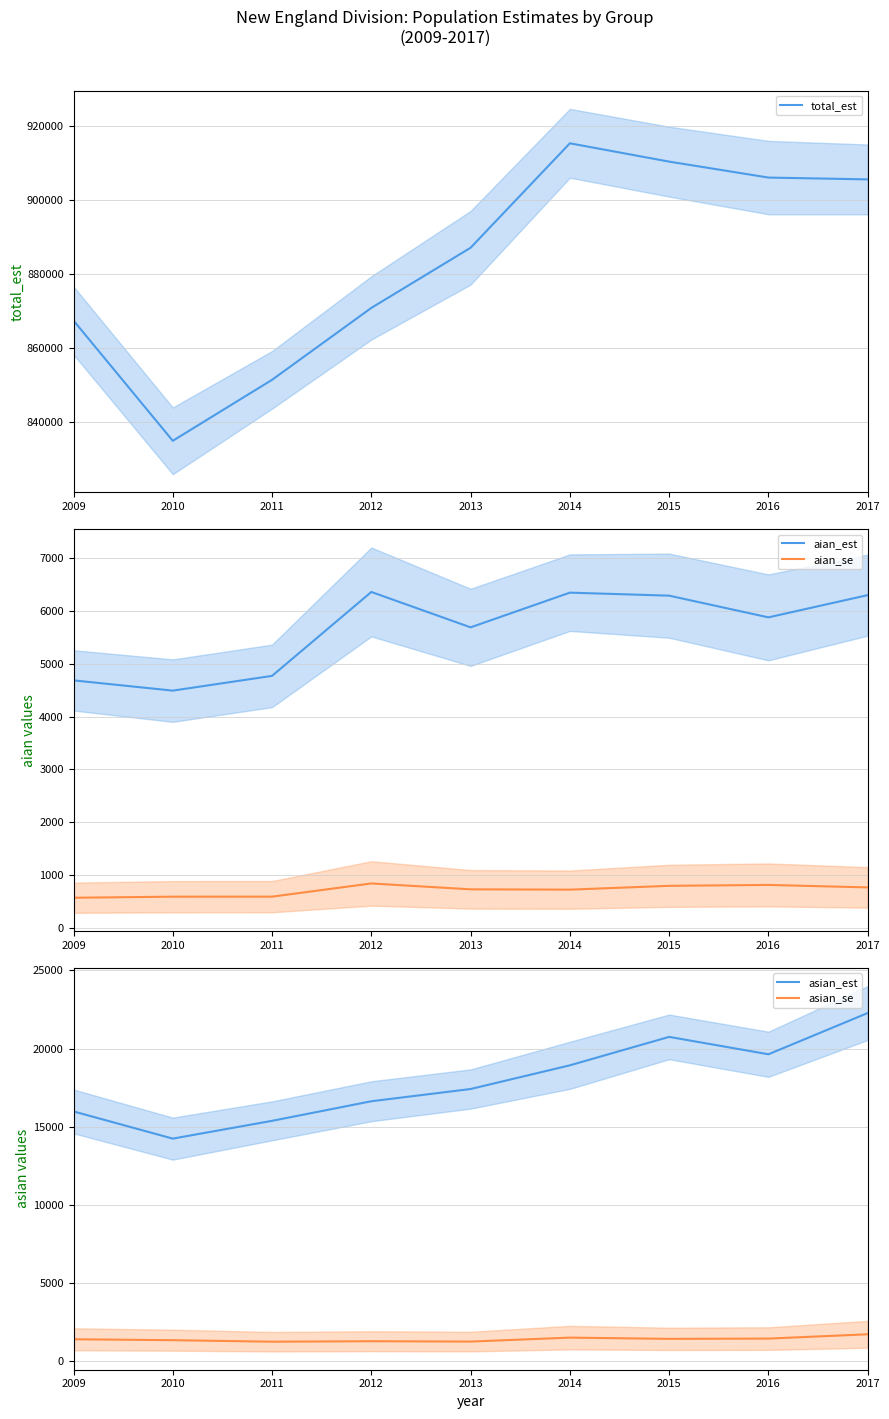

Reading right to left, list all the values displayed in this chart.

total_est: 2017=905611.0	2016=906107.0	2015=910419.0	2014=915379.0	2013=887115.0	2012=870835.0	2011=851378.0	2010=834874.0	2009=867422.0
aian_est: 2017=6301.0	2016=5880.0	2015=6291.0	2014=6348.0	2013=5691.0	2012=6361.0	2011=4772.0	2010=4493.0	2009=4687.0
aian_se: 2017=767.2	2016=814.0	2015=797.0	2014=724.6	2013=730.7	2012=841.9	2011=592.1	2010=591.5	2009=571.4
asian_est: 2017=22269.0	2016=19631.0	2015=20744.0	2014=18925.0	2013=17410.0	2012=16626.0	2011=15374.0	2010=14237.0	2009=15977.0
asian_se: 2017=1721.6	2016=1446.2	2015=1429.2	2014=1508.2	2013=1255.3	2012=1278.4	2011=1246.8	2010=1344.7	2009=1402.4